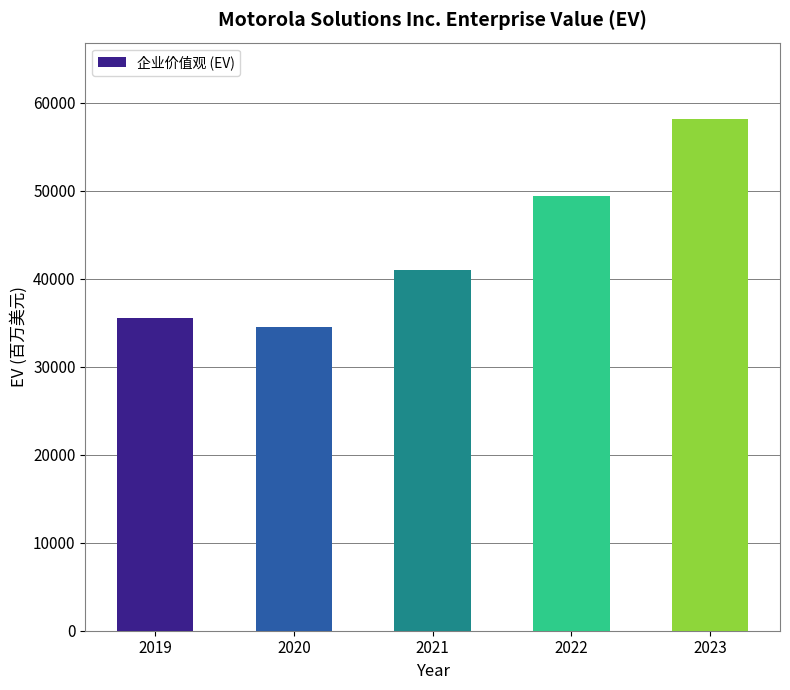

List the labels in order of value, smallest first.

2020, 2019, 2021, 2022, 2023